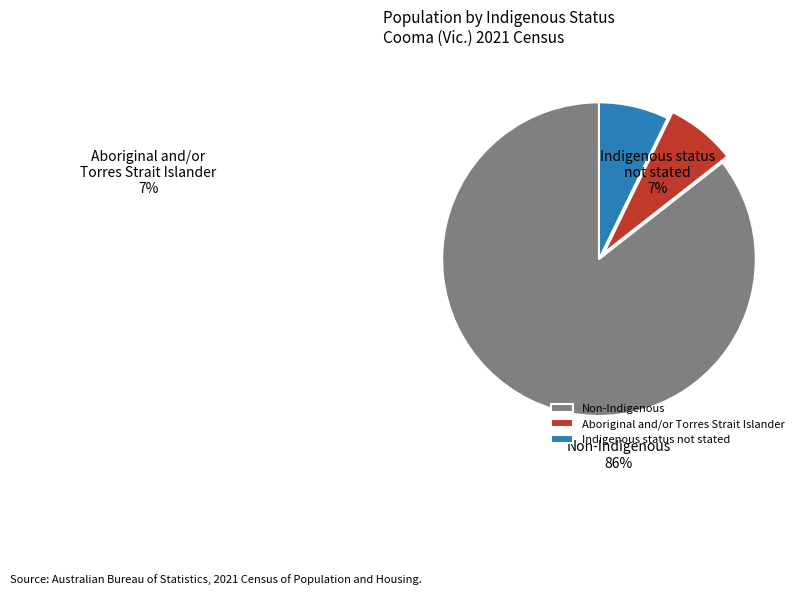

What is the largest slice in the pie chart?

Non-Indigenous